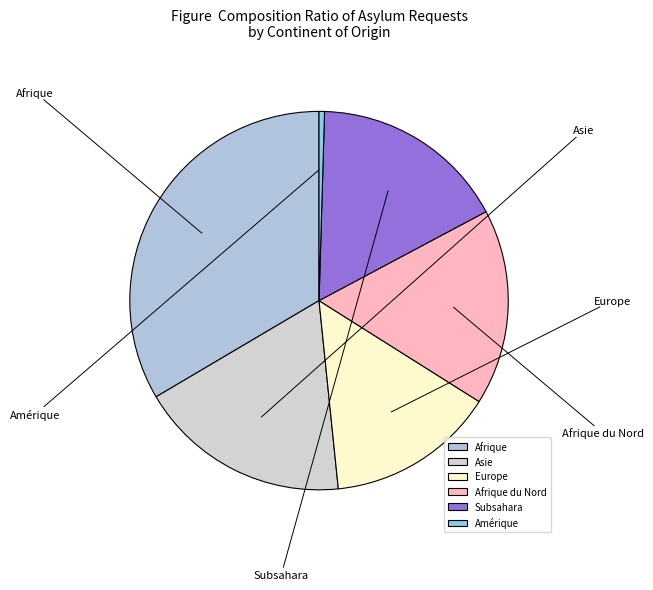

Which slice is the smallest?

Amérique